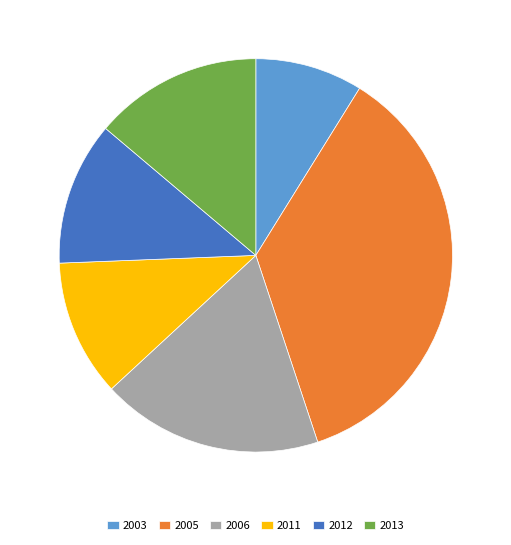

Which slice is the largest?

2005